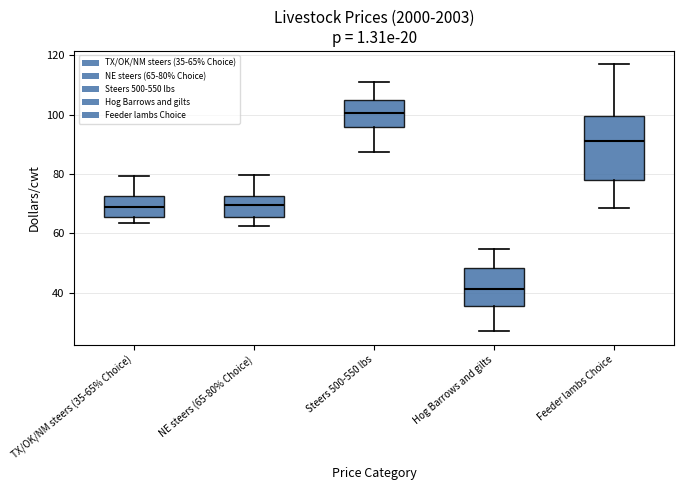

Reading left to right, read every box against the y-axis: the position of its median line, the range the box covers, and the ends of its whiskers. The values are not printed on the chart, so give them approximately, as read against the axis.

TX/OK/NM steers (35-65% Choice): median 70, box 66 to 72, whiskers 64 to 80
NE steers (65-80% Choice): median 70, box 66 to 72, whiskers 62 to 80
Steers 500-550 lbs: median 100, box 96 to 104, whiskers 88 to 110
Hog Barrows and gilts: median 42, box 36 to 48, whiskers 26 to 54
Feeder lambs Choice: median 92, box 78 to 100, whiskers 68 to 118